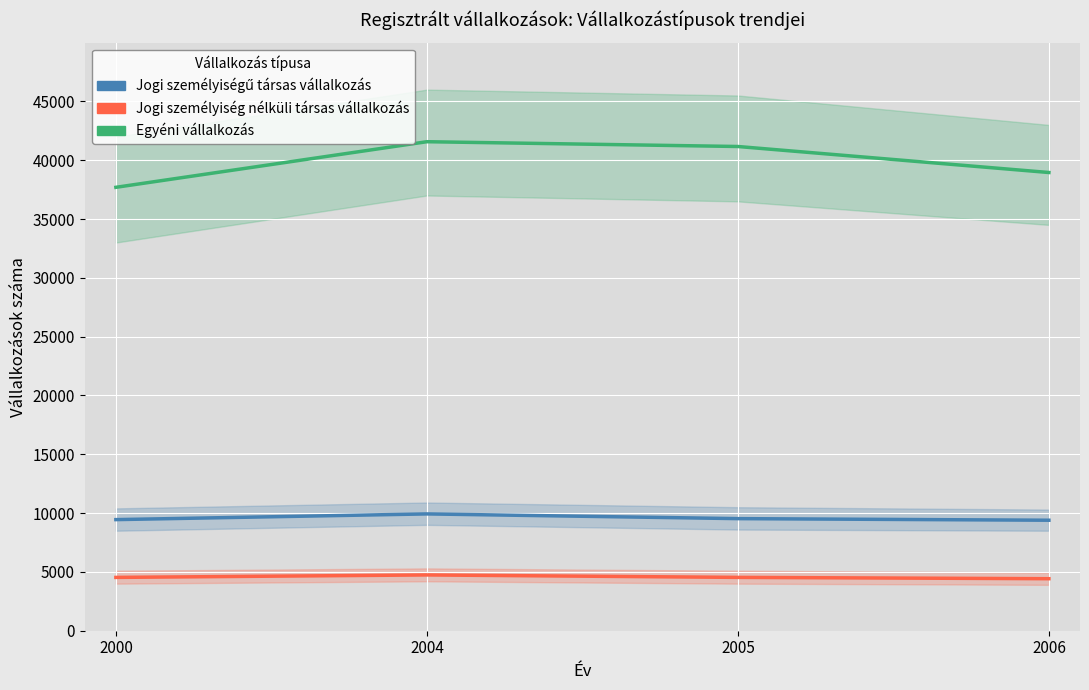

What is the sum of the Jogi személyiségű társas vállalkozás values at 2005 and 2004?

19459